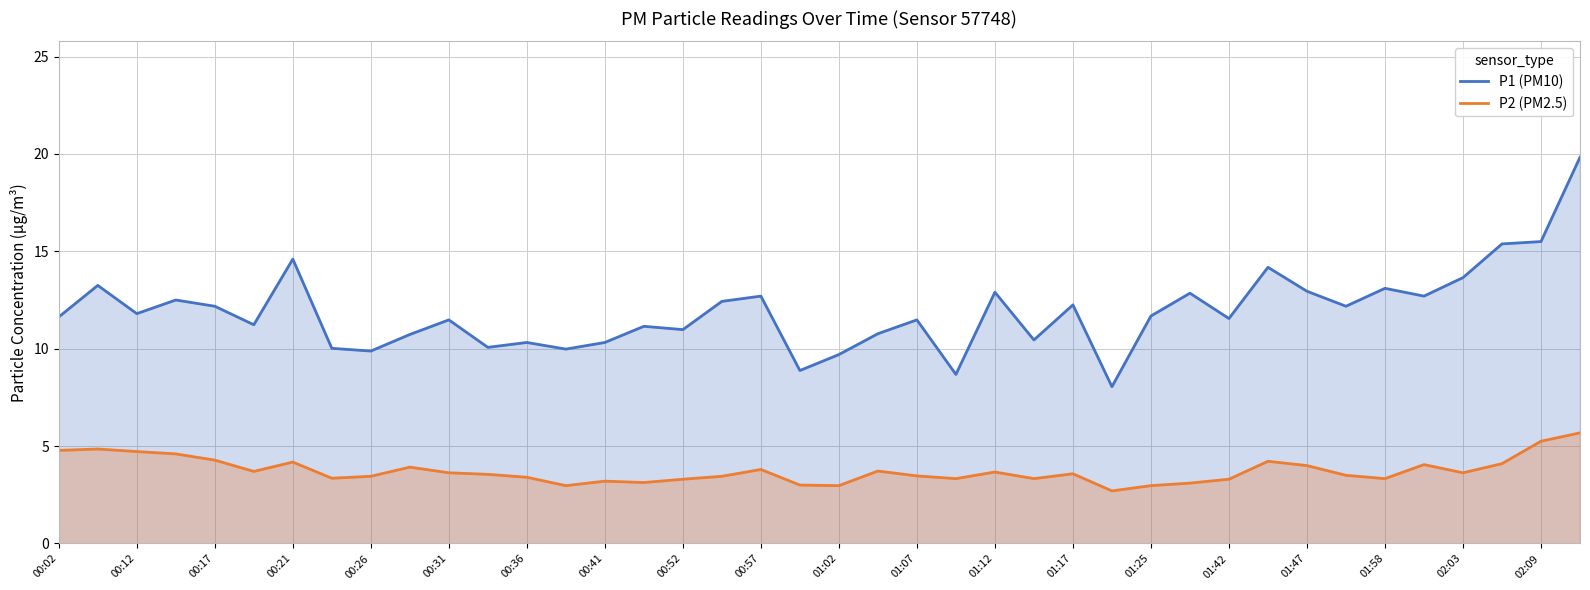

What is the minimum value shown in the chart?

2.7